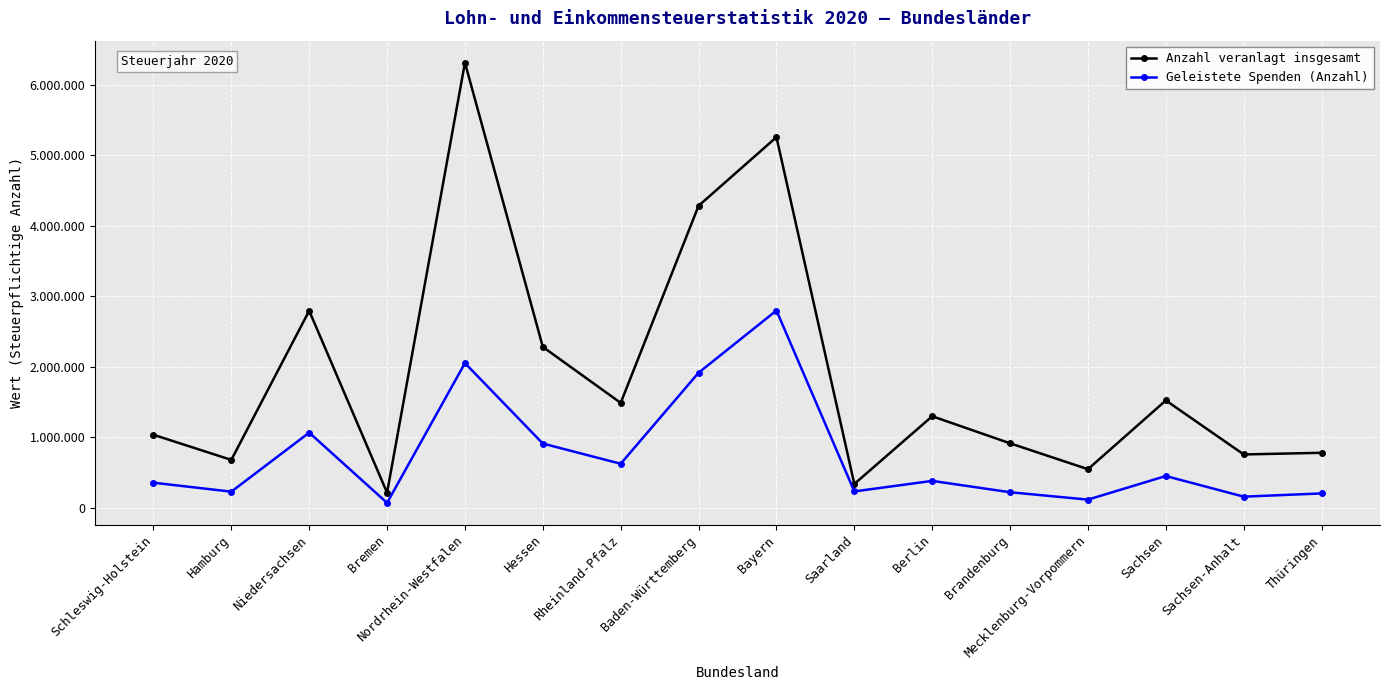

Where is Anzahl veranlagt insgesamt nearest to the value 3263178?

Niedersachsen